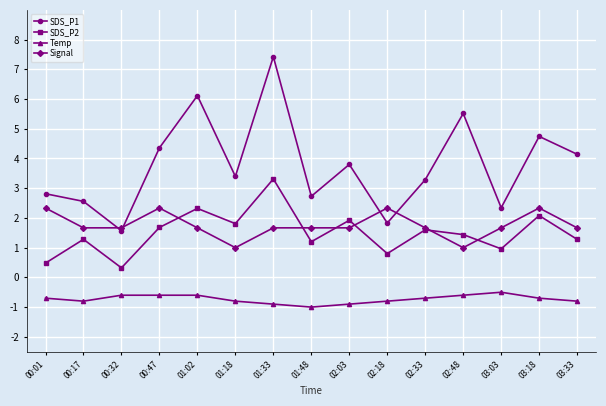

What is the average value of the Temp series?

-0.7